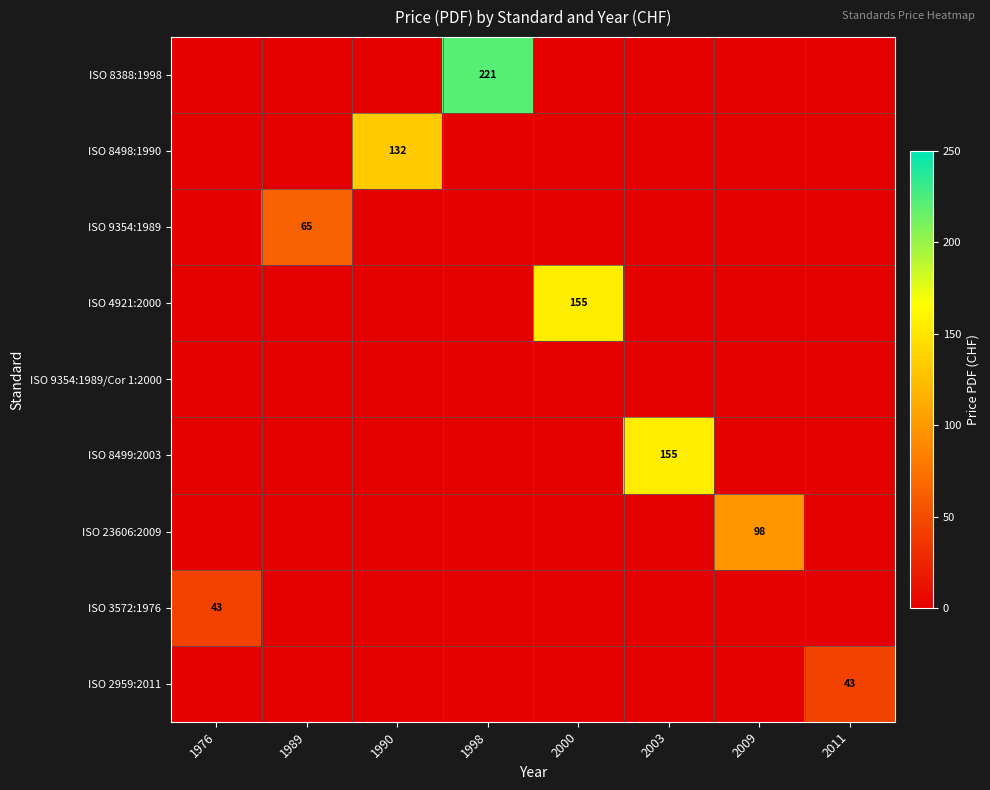

At which category does the chart reach its minimum across all series?

1976